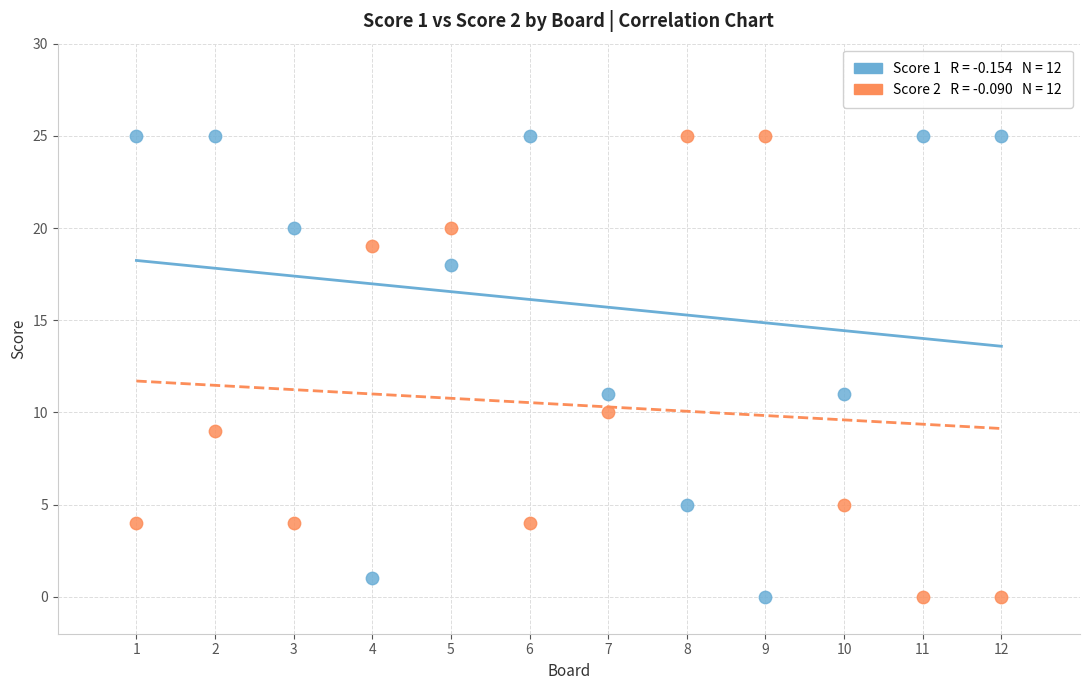

Across all data points, what is the range of X values (max minus min)?

11